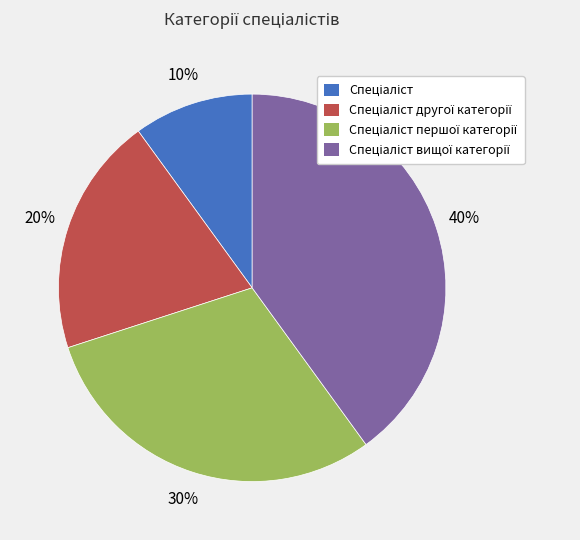

Is there a majority slice in this chart?

No